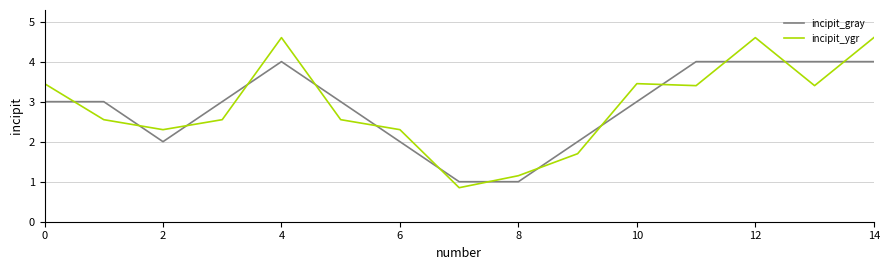

What is the greatest value displayed?

4.6